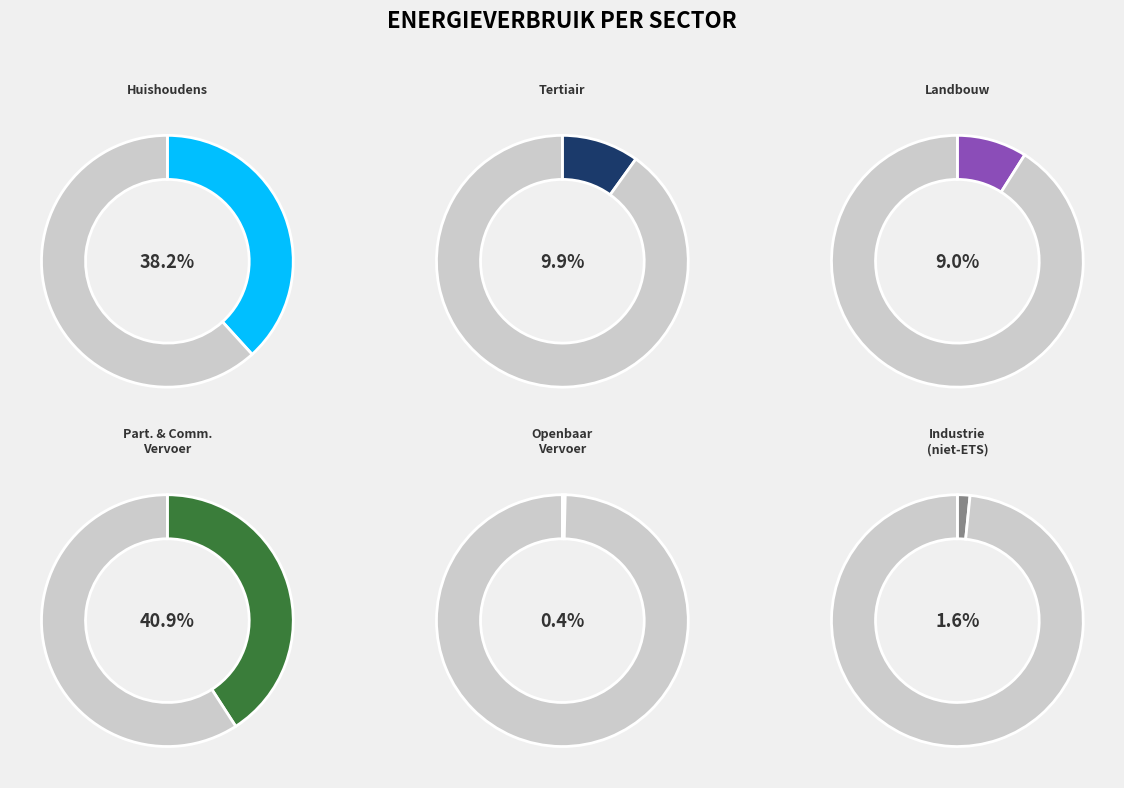

The openbaar vervoer slice represents 1% of the pie. True or false?

False